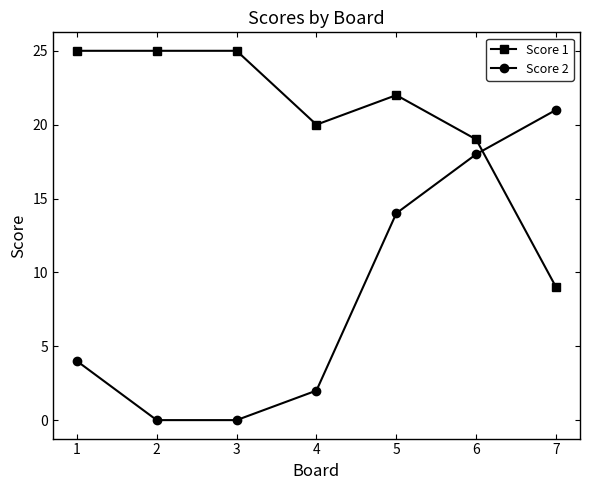

How many data points in Score 2 are less than 4?

3